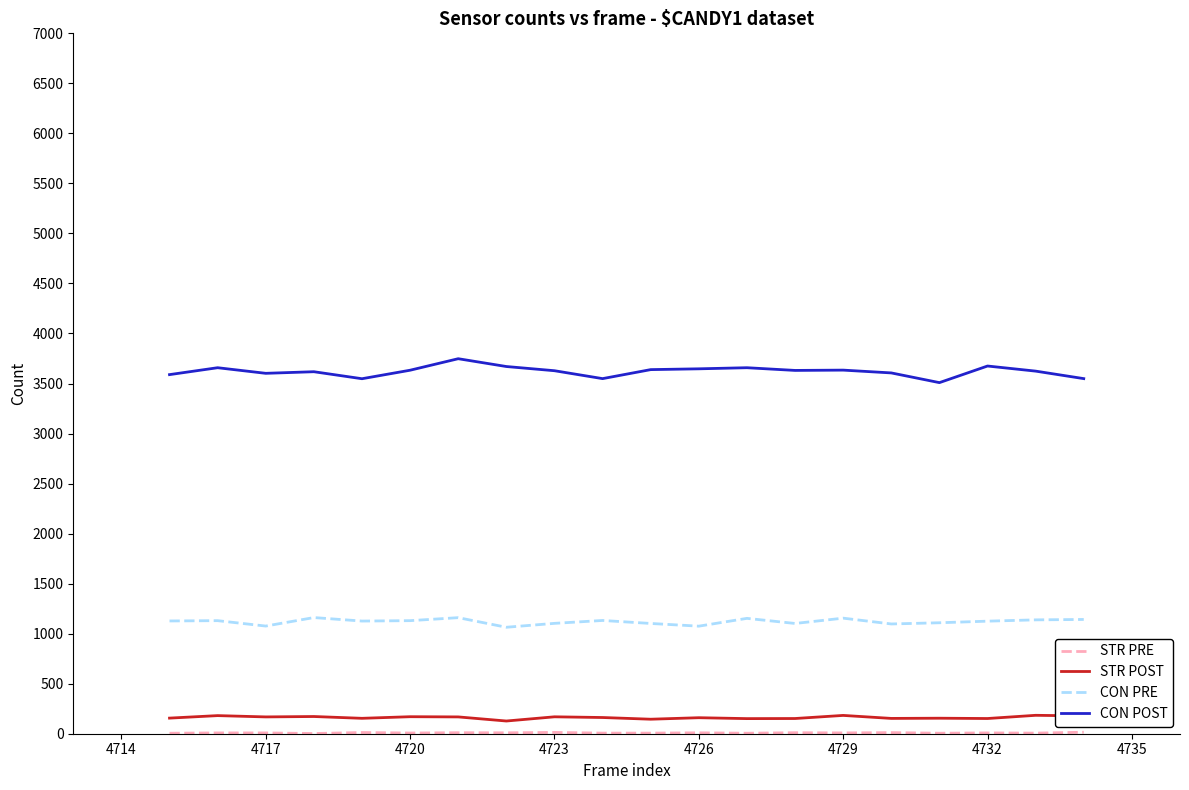

What is the maximum value shown in the chart?

3748